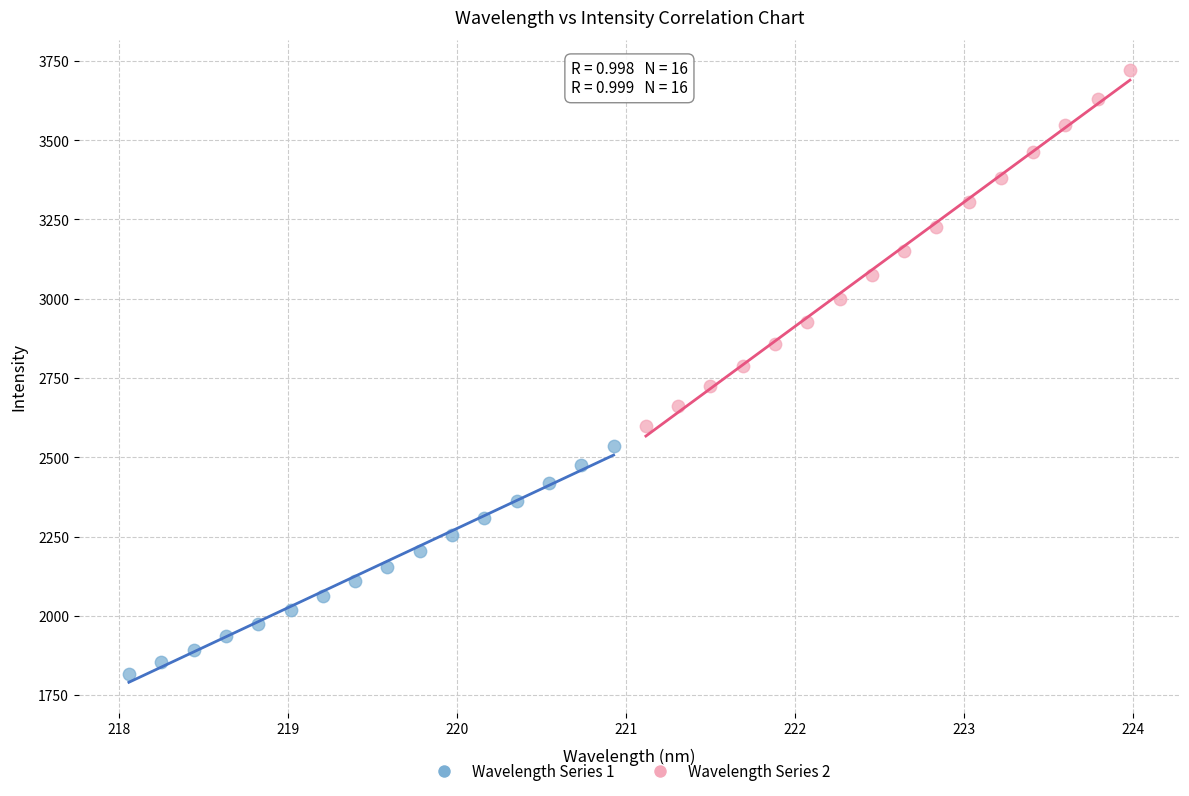

Which series contains the lowest Y value?

Wavelength Series 1